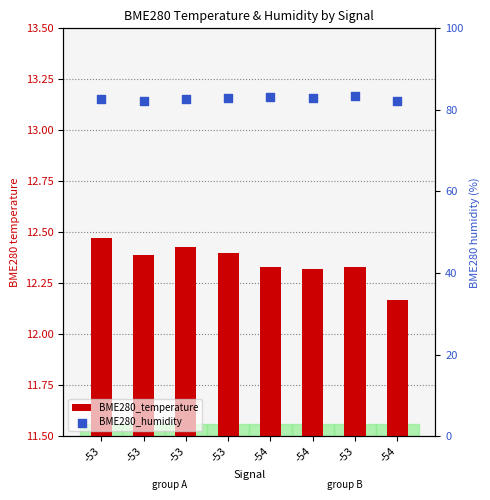

What is the total value across all series at -53?

95.1